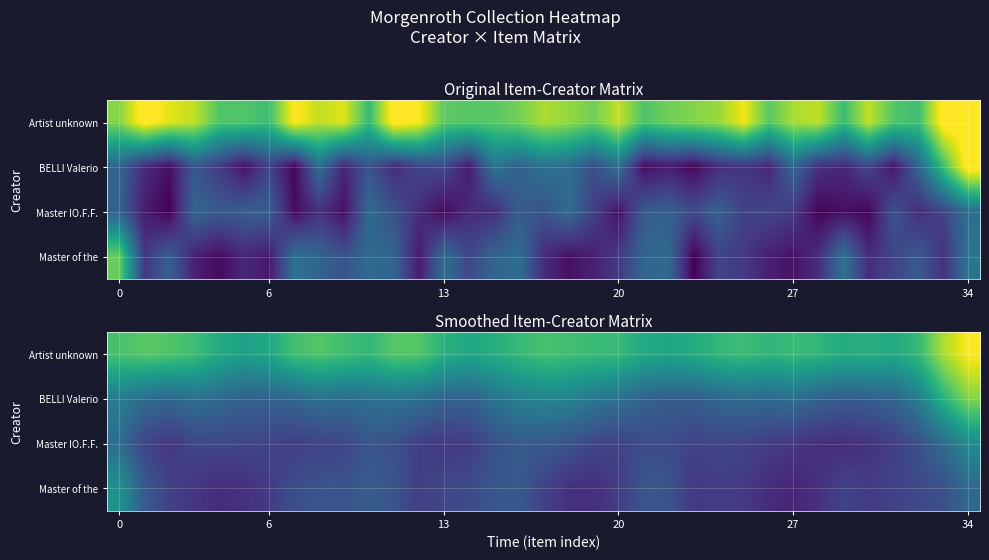

How many data points in Artist unknown are above 1?

19